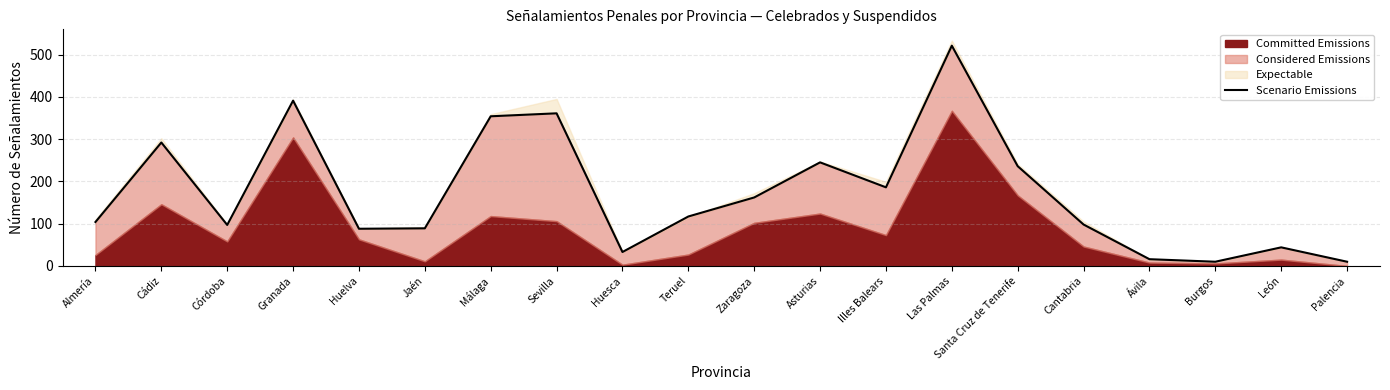

At which label does Scenario Emissions reach its peak?

Las Palmas